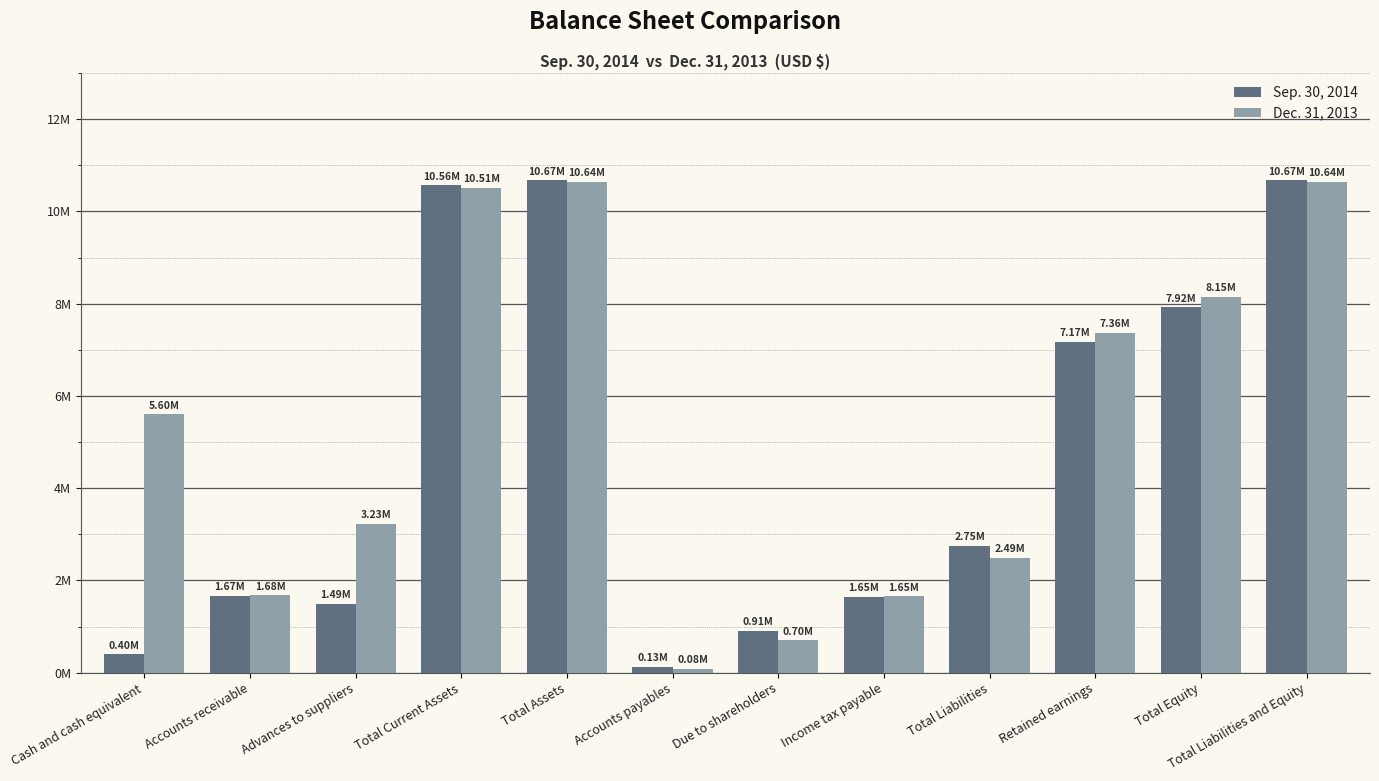

Between Total Assets and Retained earnings, which series saw the biggest shift?

Sep. 30, 2014